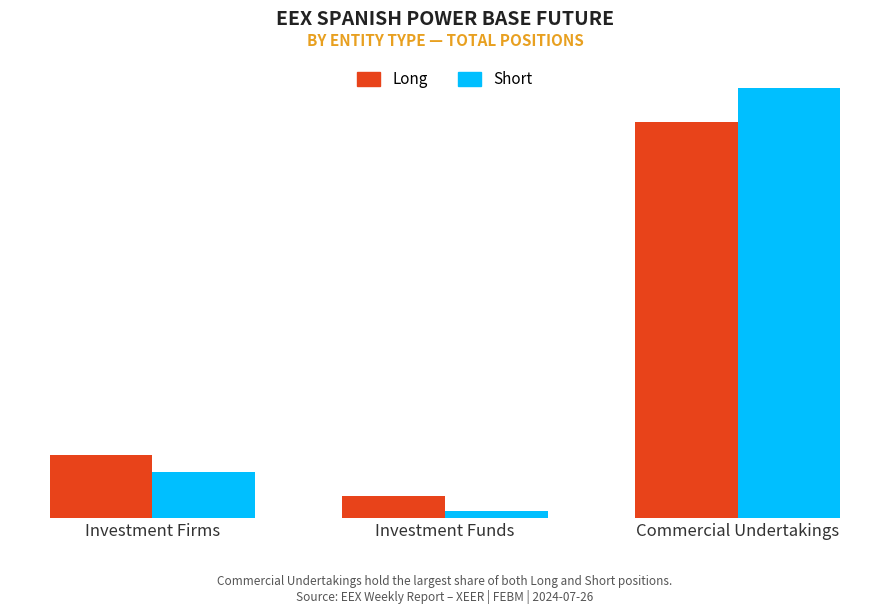

What are all the series names shown in the legend?

Long, Short